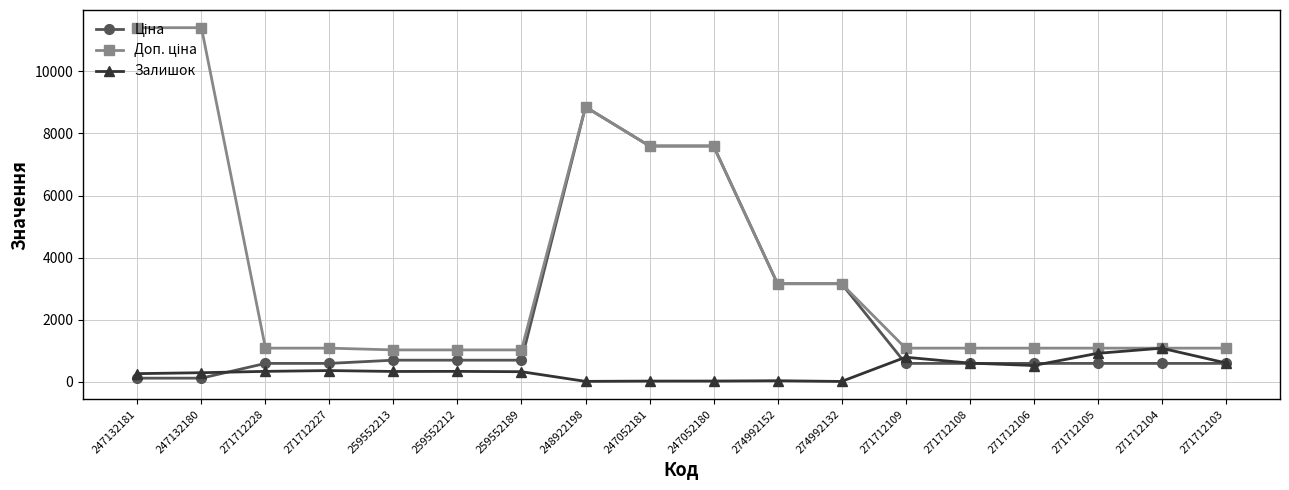

True or false: Залишок has a value of 31.0 at 274992152.

True